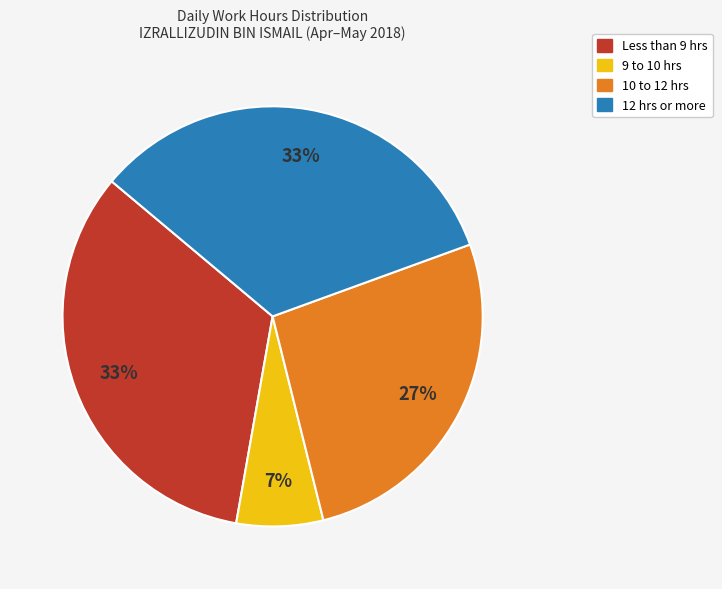

Does Less than 9 hrs represent more than half of the total?

No